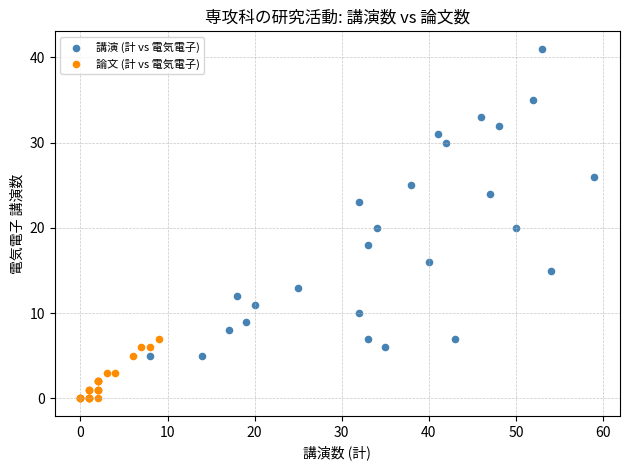

Which series has the largest Y range (max minus min)?

講演 (計 vs 電気電子)